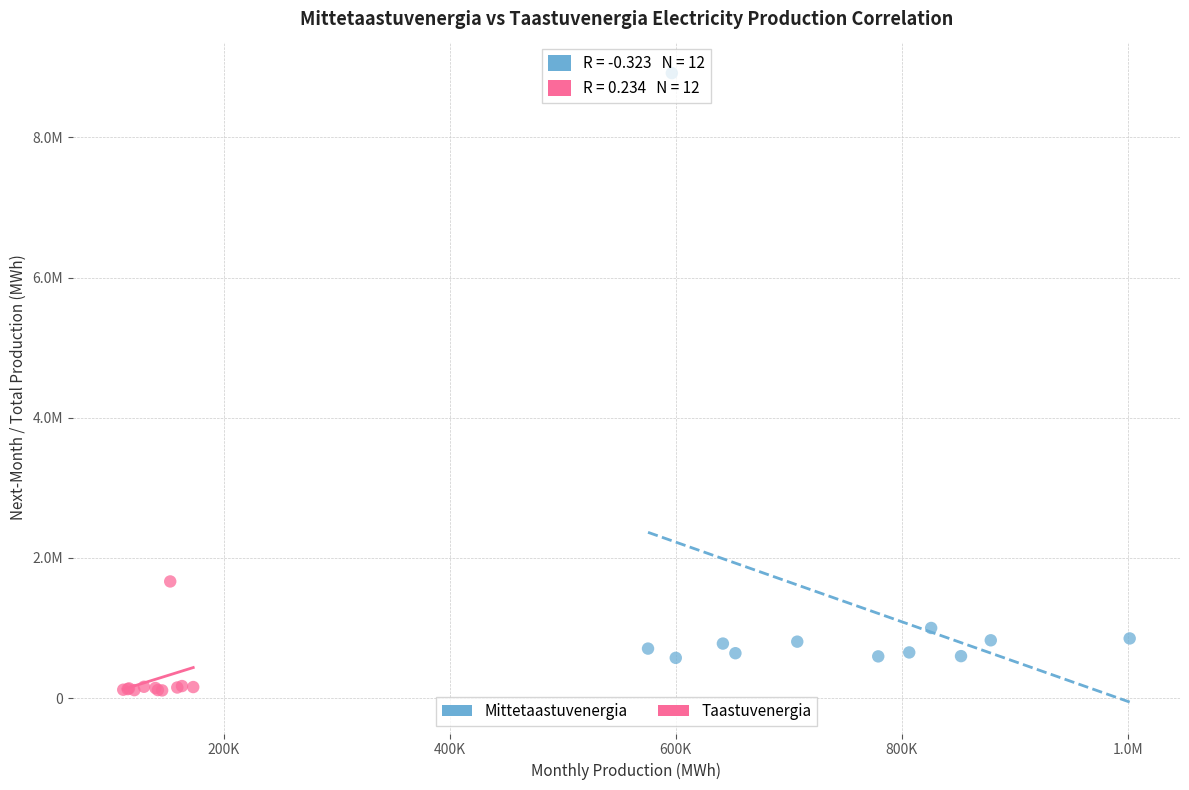

Which series has the largest Y range (max minus min)?

Mittetaastuvenergia